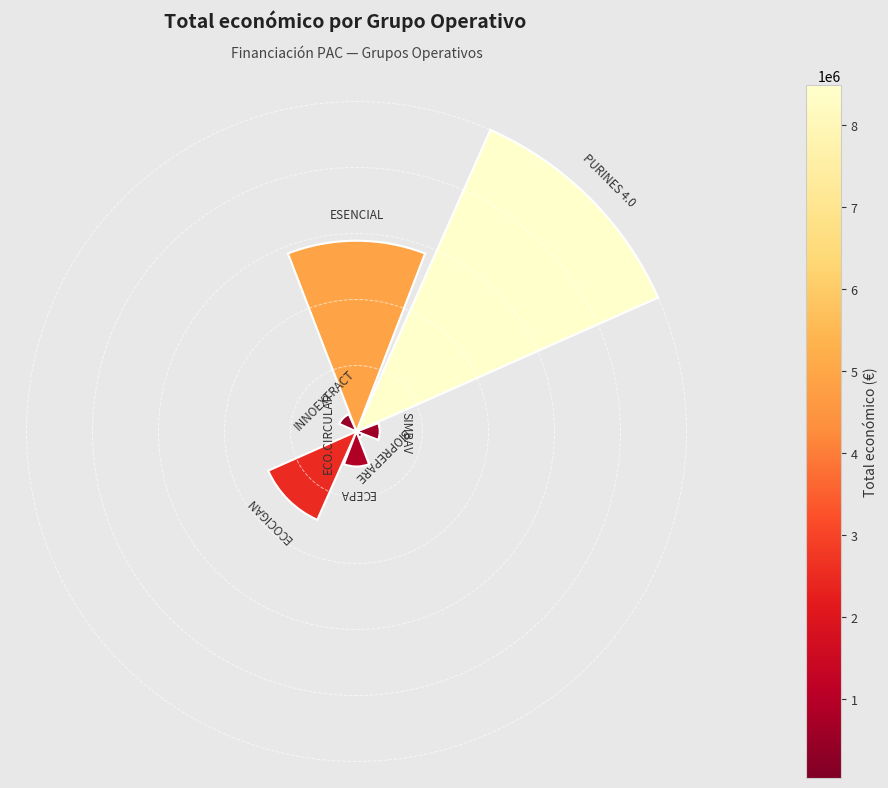

Are the bars horizontal?

No